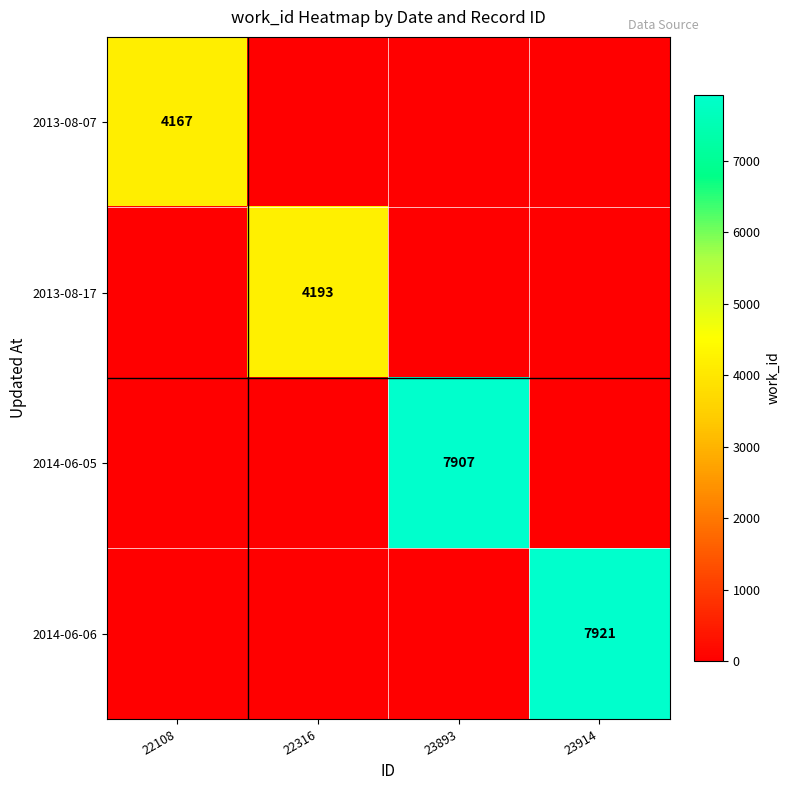

The 2014-06-06 series shows 7921 at 23914. True or false?

True